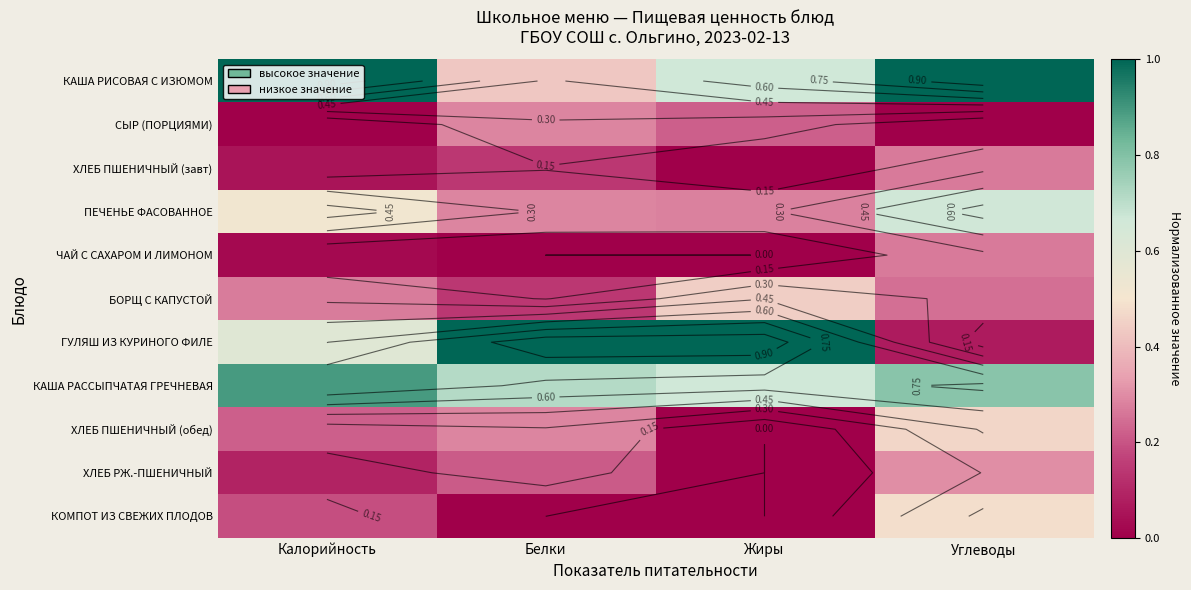

How many distinct data groups are displayed?

11